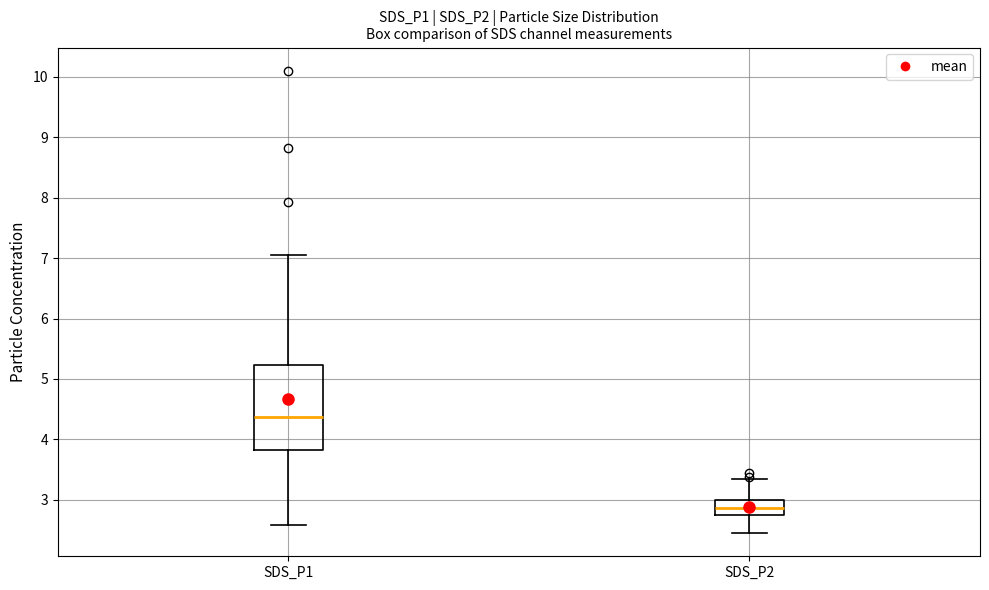

Where does the upper whisker of the box for SDS_P1 end on the y-axis? The values are not printed on the chart, so give them approximately, as read against the axis.

7.1